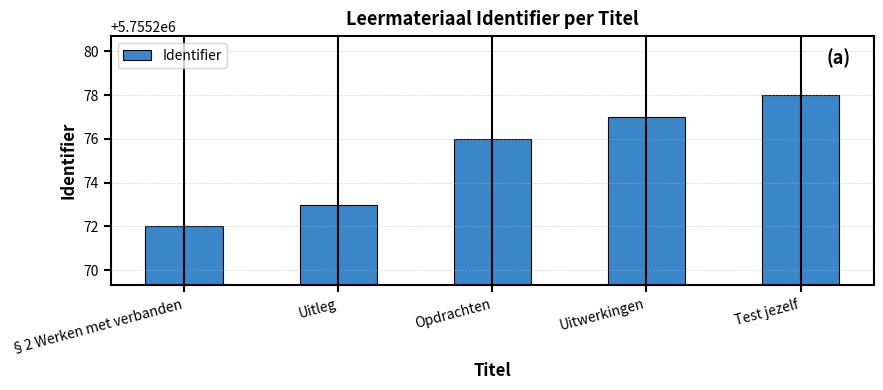

Where is the data nearest to the value 5755275?

Opdrachten